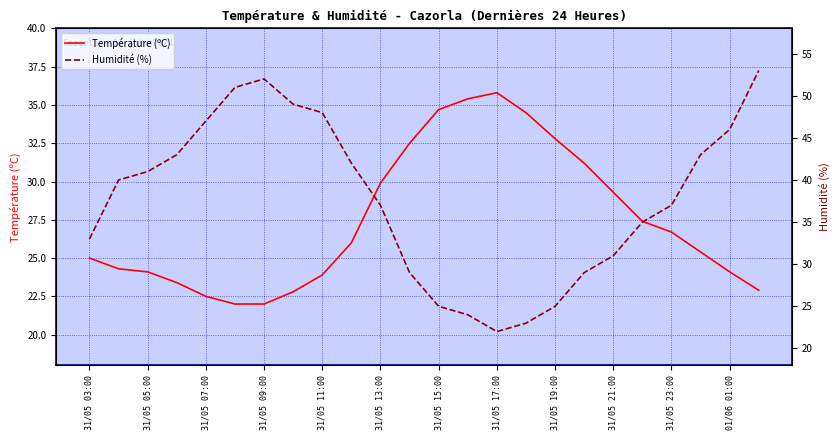

True or false: Température (ºC) has a value of 34.7 at 31/05 15:00.

True